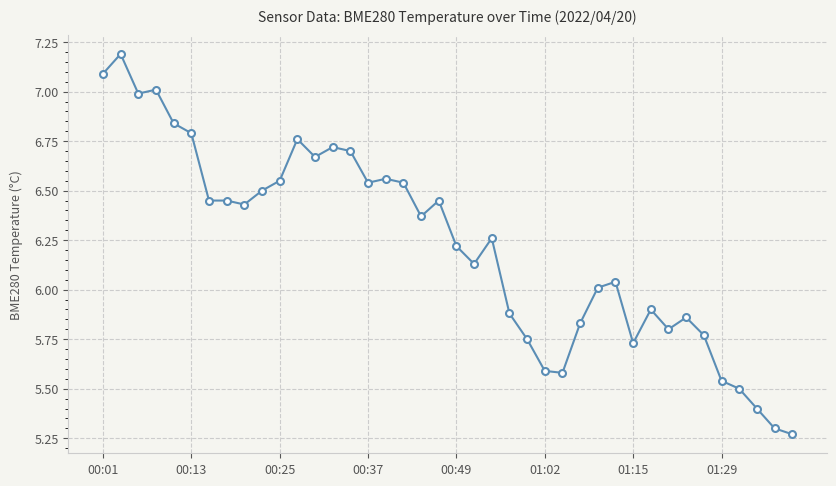

True or false: there are more than 1 points higher than both neighbors.

True